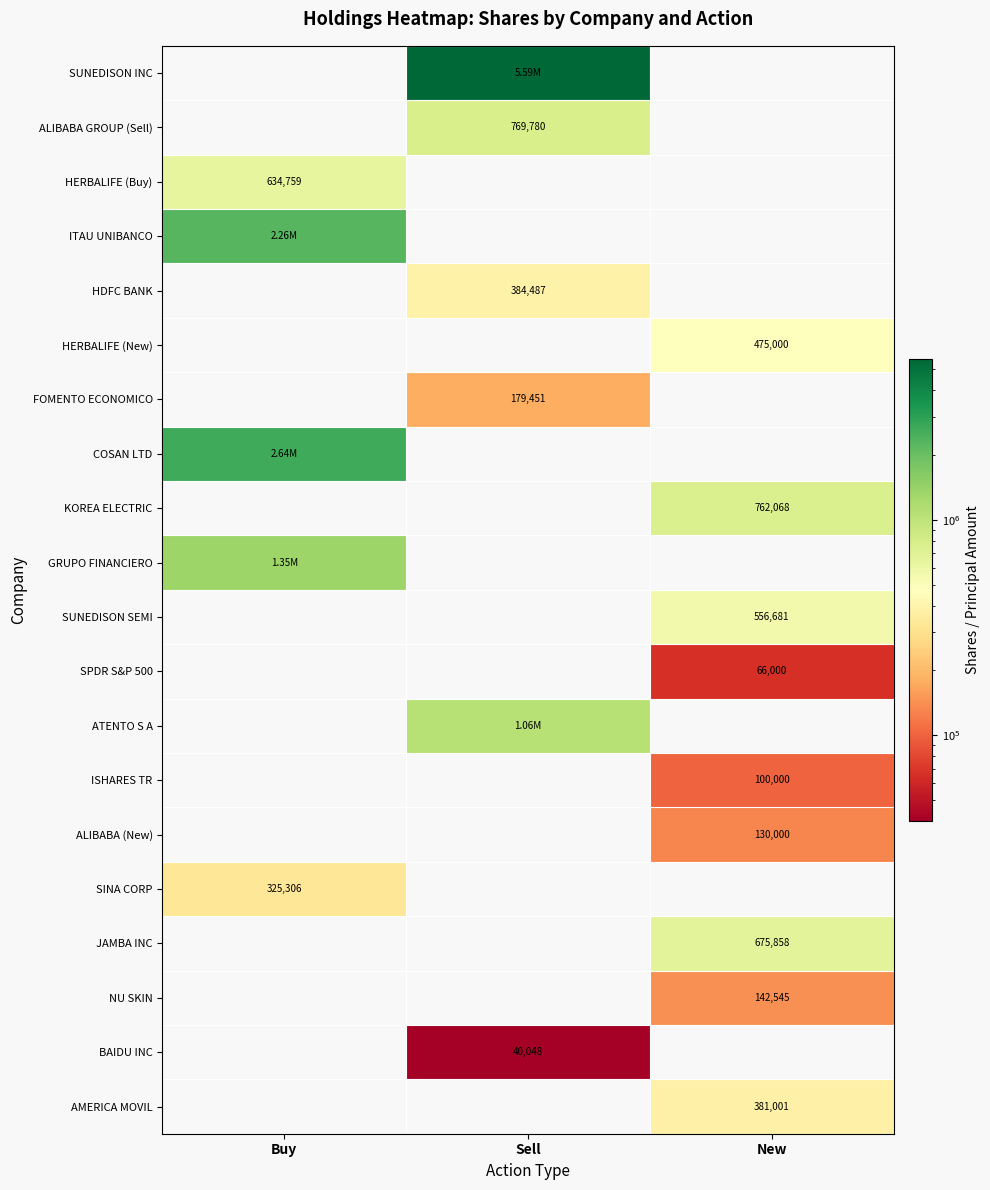

At which label does GRUPO FINANCIERO reach its peak?

Buy